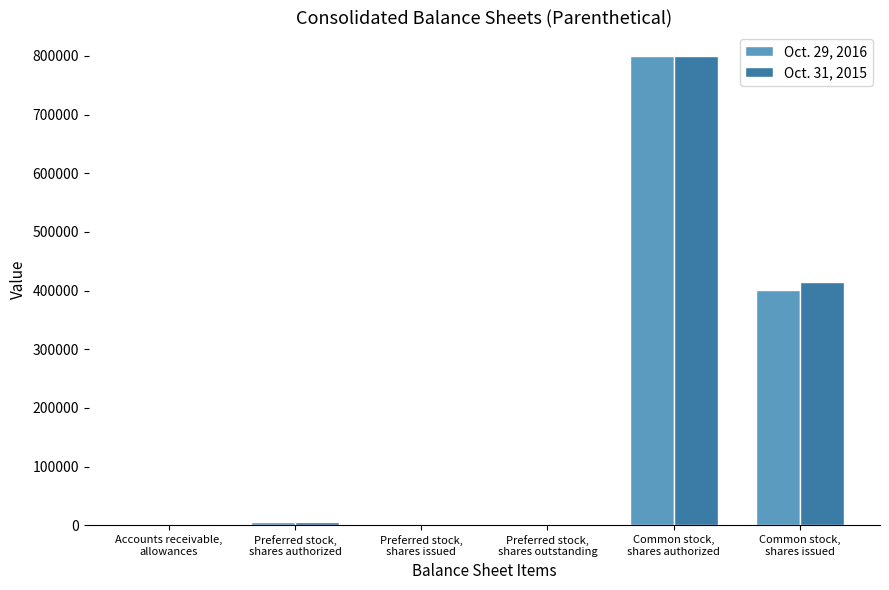

What is the greatest value displayed?

800000